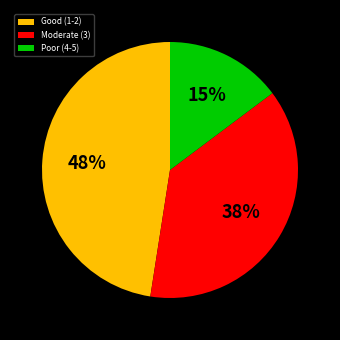

Rank the categories by value from lowest to highest.

Poor (4-5), Moderate (3), Good (1-2)